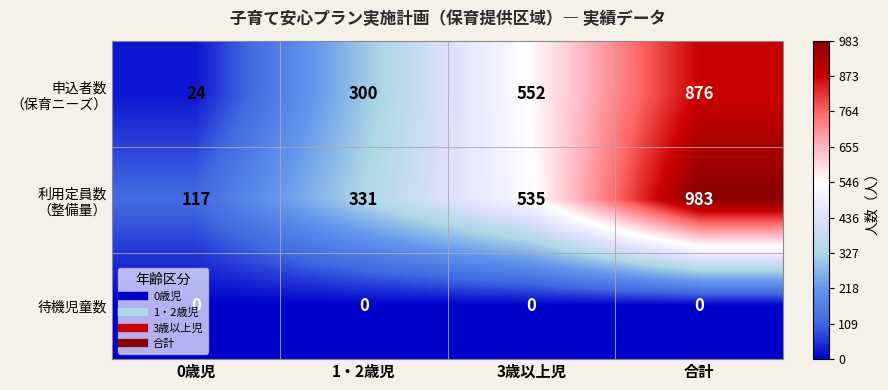

The 待機児童数 series shows 0 at 0歳児. True or false?

True